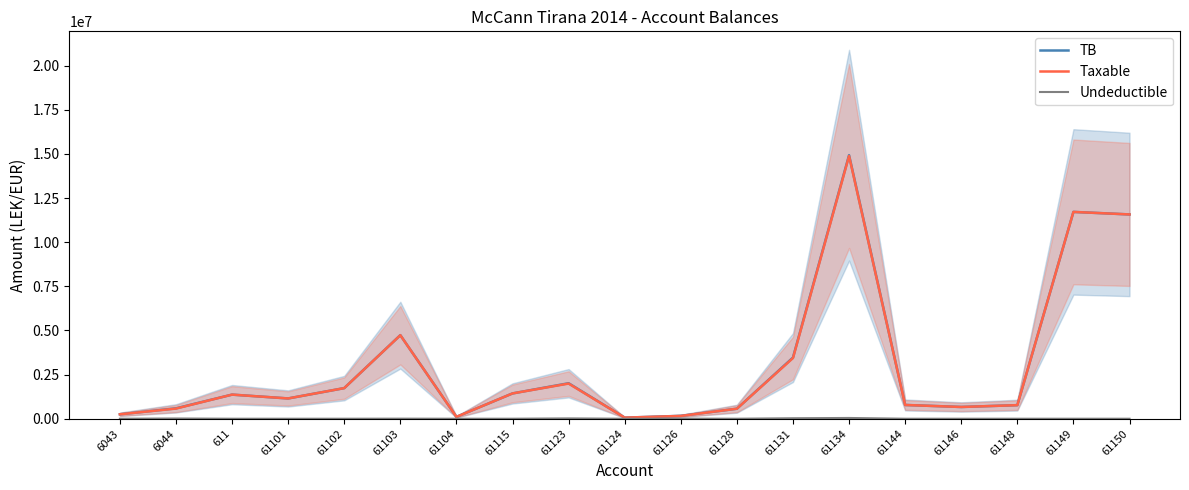

True or false: Taxable has more than 2 points higher than both neighbors.

True